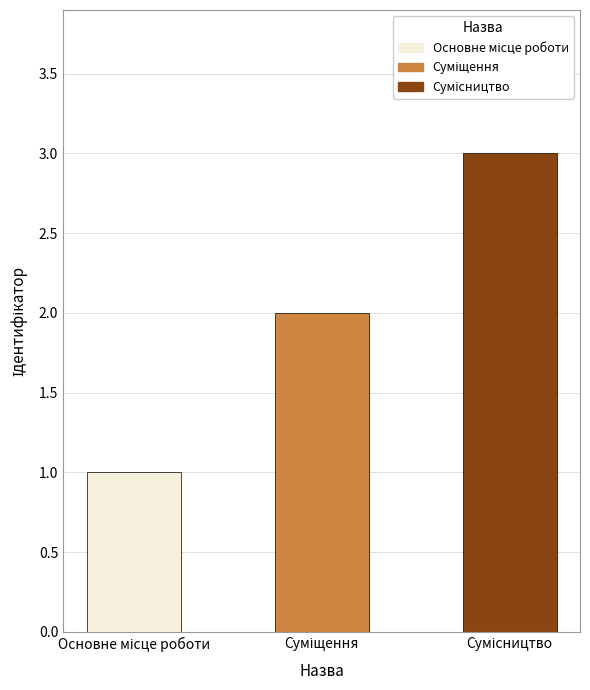

What is the maximum value shown in the chart?

3